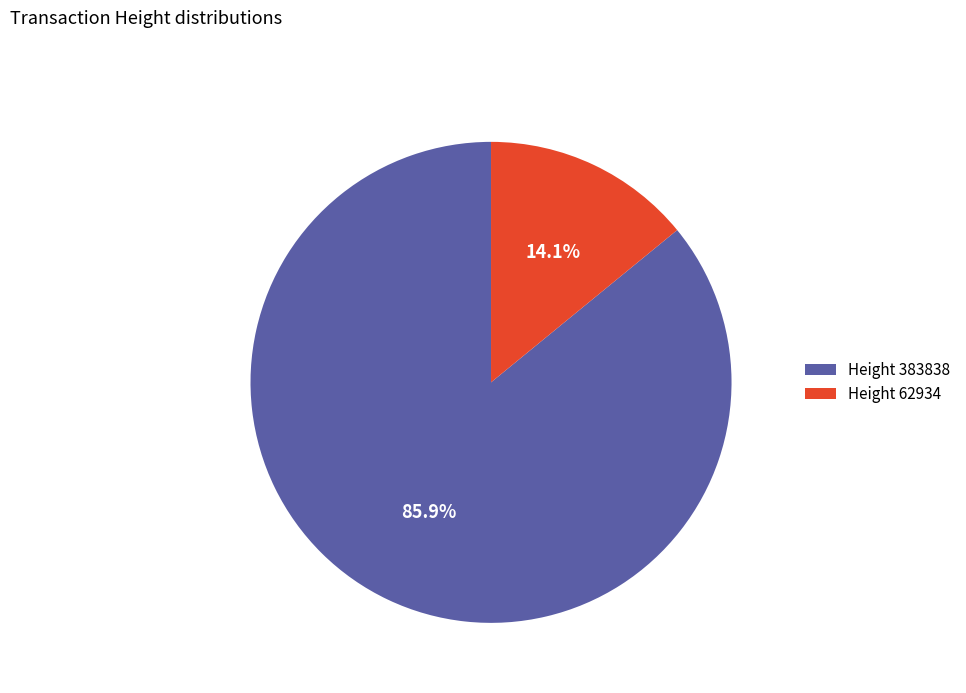

How many segments does this pie chart have?

2